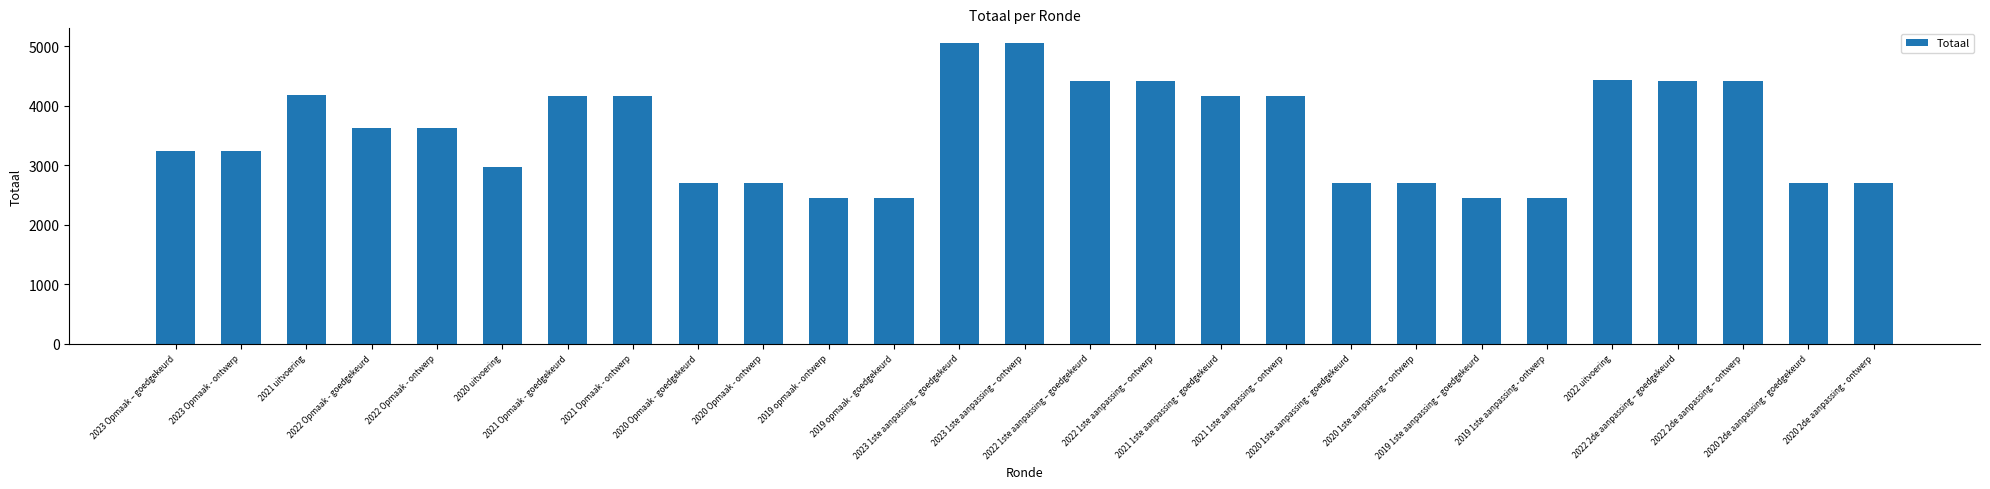

What is the maximum value shown in the chart?

5046